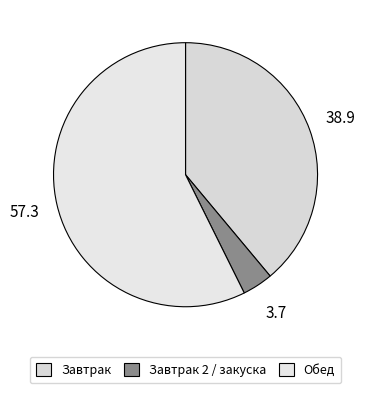

Which slice is the smallest?

Завтрак 2 / закуска